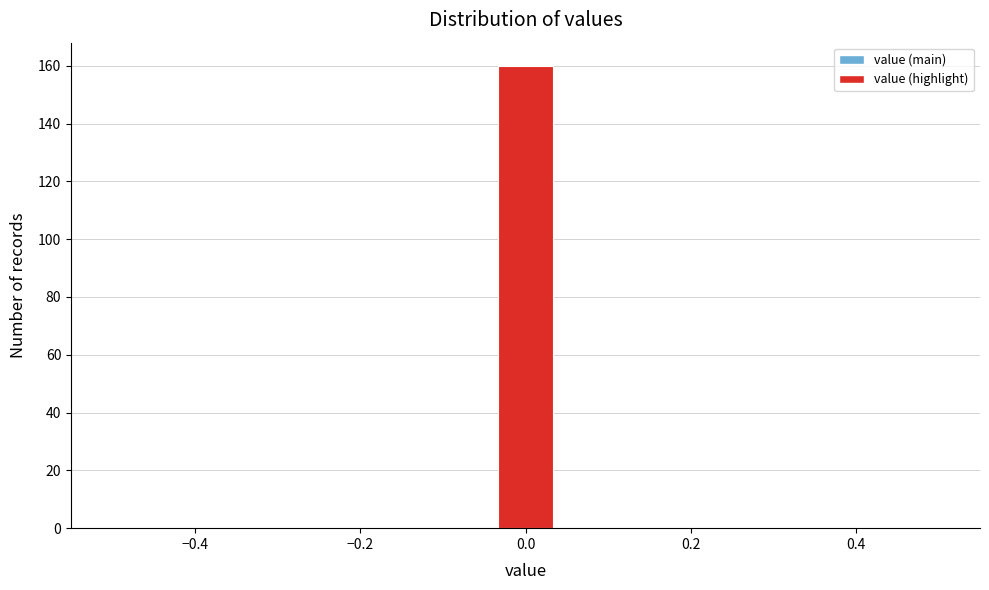

Around what value on the x-axis is the tallest bar? Give the approximate position of its centre, as read against the axis.

0.00